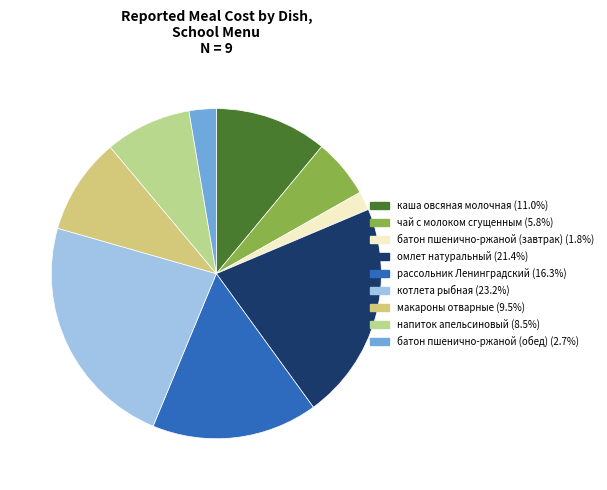

Combined, do напиток апельсиновый and рассольник Ленинградский account for over 50%?

No